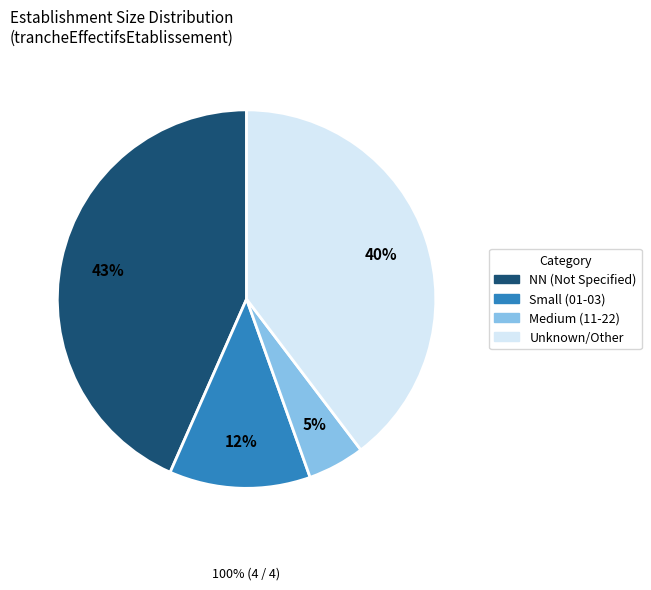

To the nearest percent, what is the average slice percentage?

25%